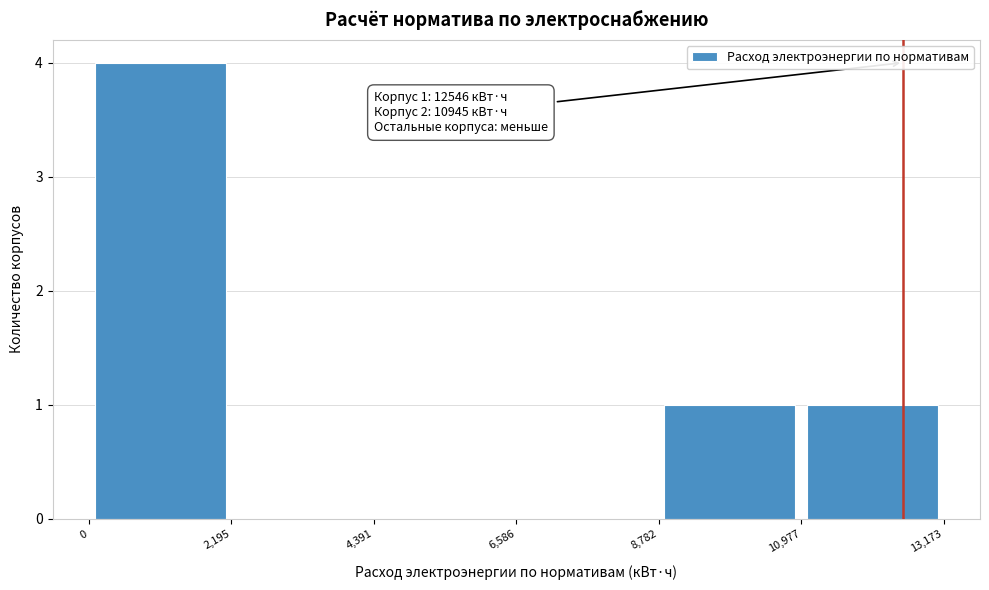

Over which range of the x-axis is the bar tallest?

0 to 2,195